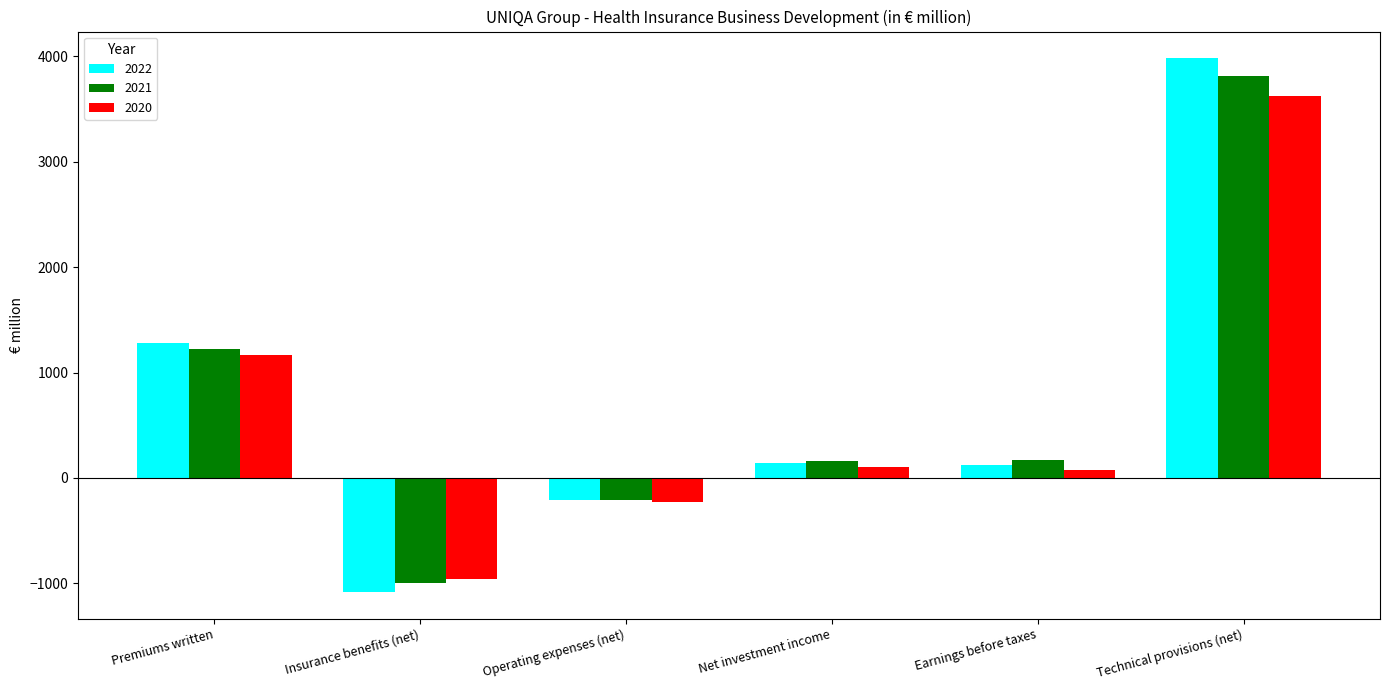

At which label does 2020 reach its peak?

Technical provisions (net)